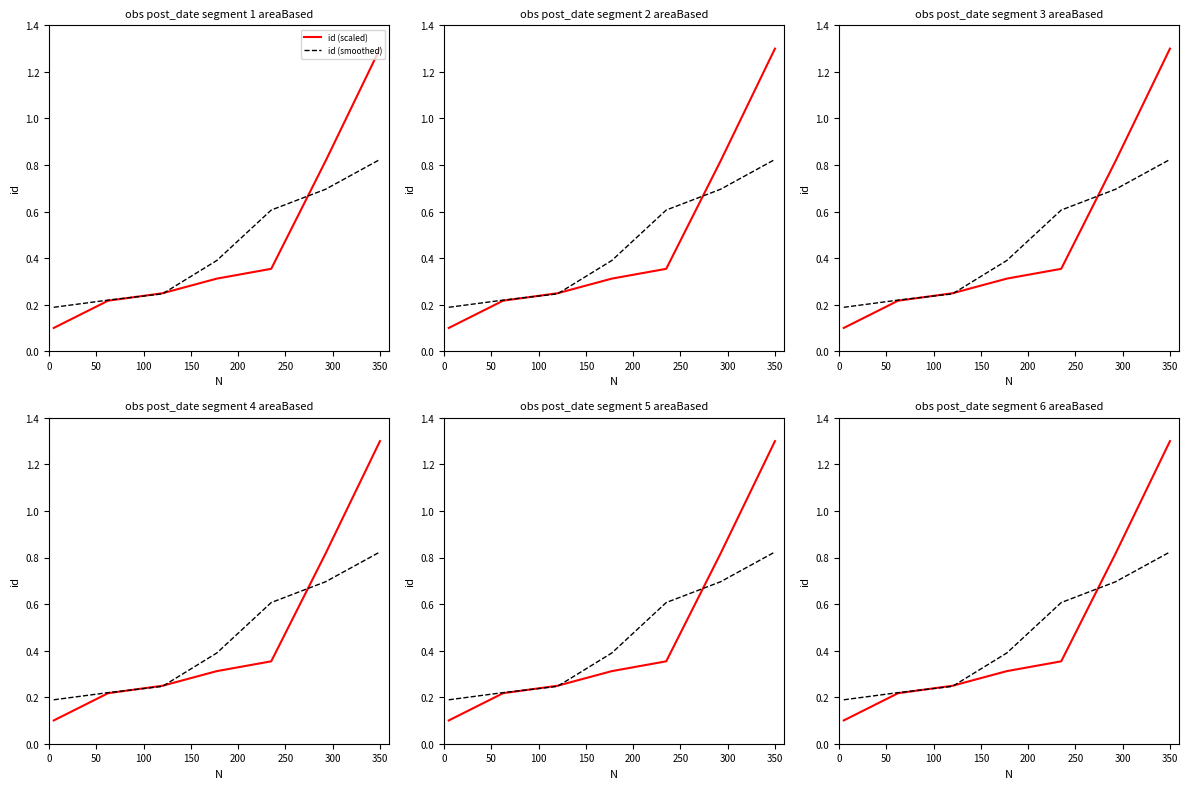

Count the number of categories in the chart.

7